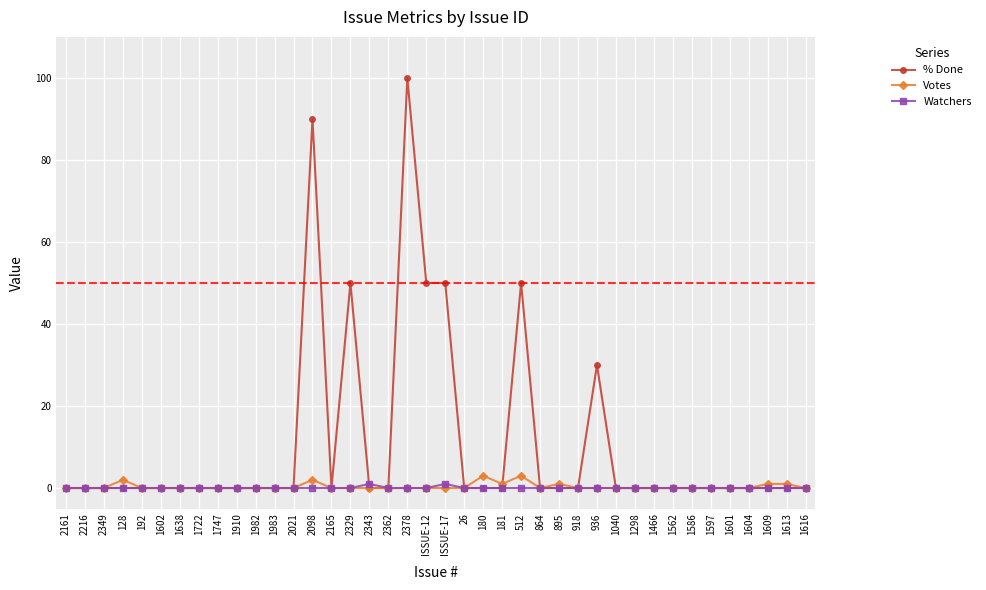

What is the difference between the highest and lowest values at ISSUE-17?

50